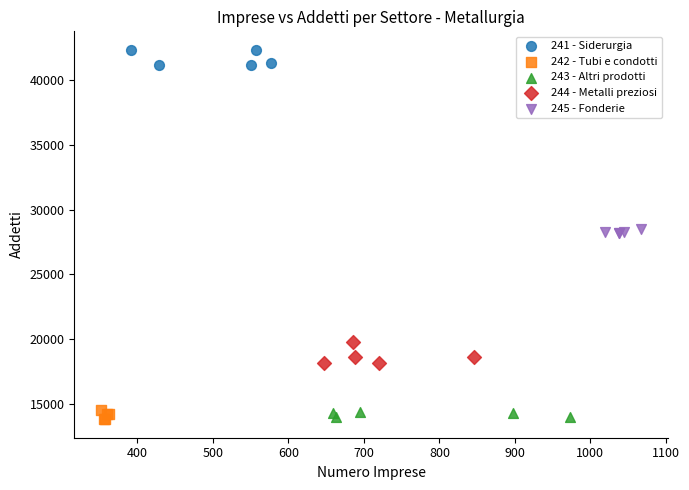

Which series reaches the maximum Y coordinate?

241 - Siderurgia